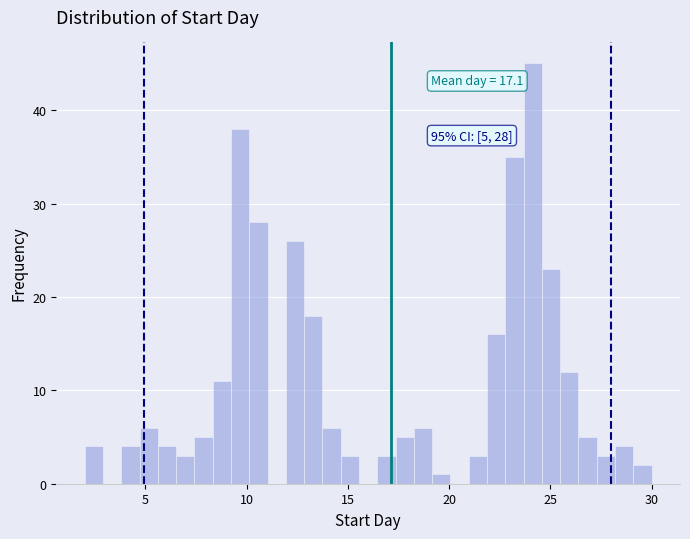

Around what value on the x-axis is the tallest bar? Give the approximate position of its centre, as read against the axis.

24.0